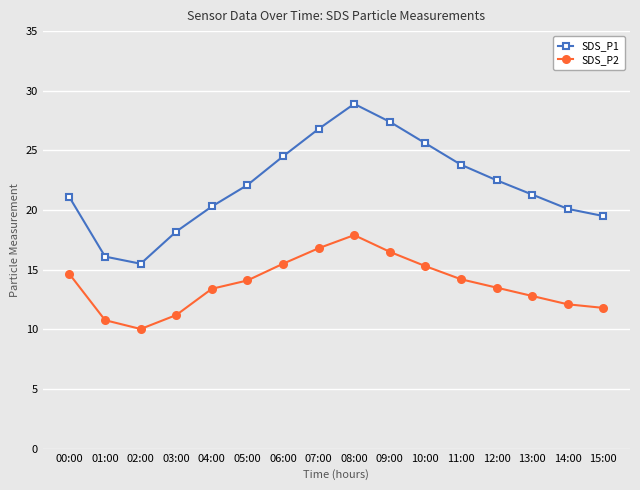

At how many categories does at least one series exceed 13?

16